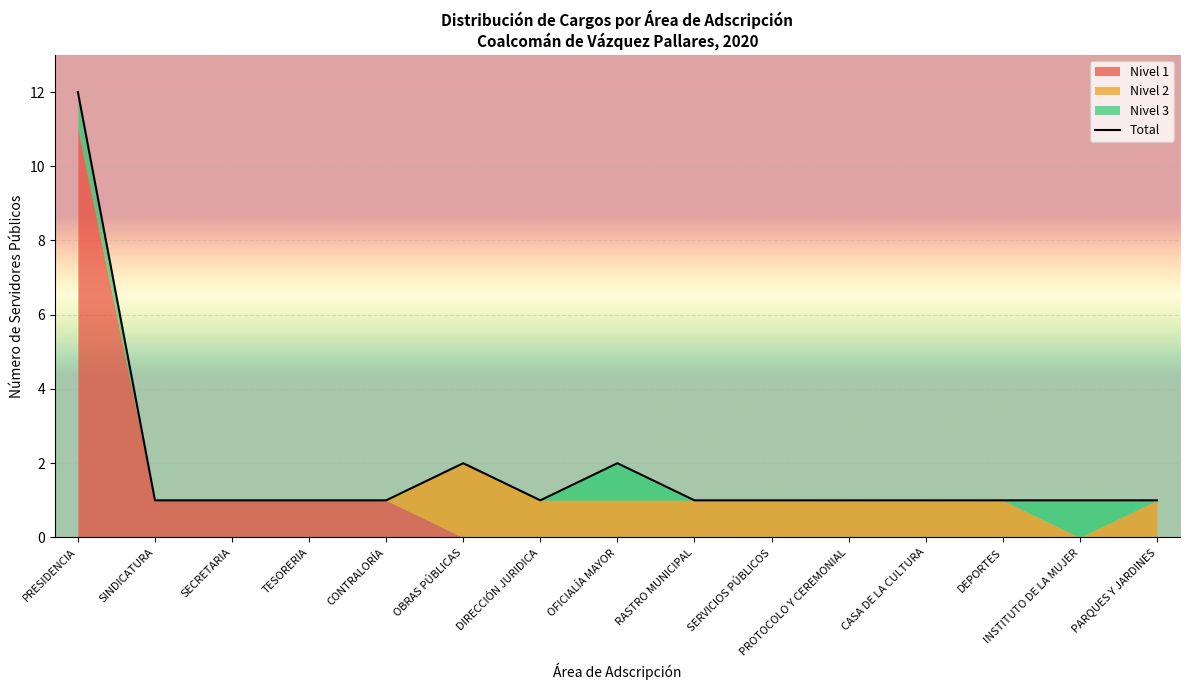

What is the difference between the second highest and second lowest values?

1